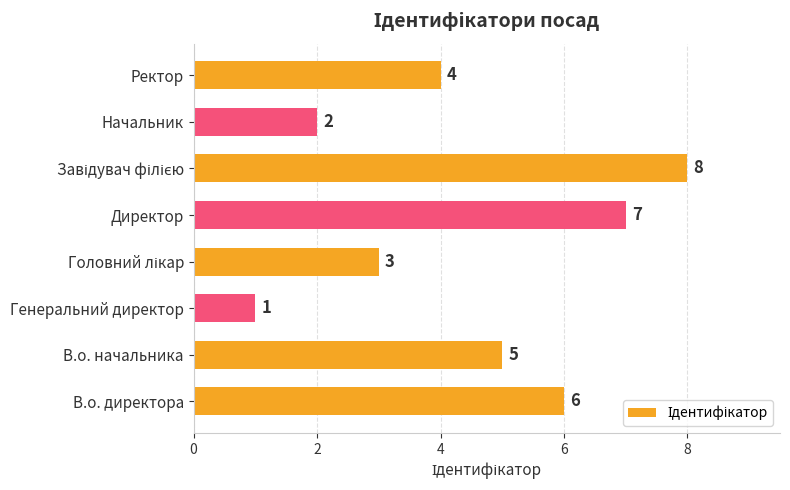

Is it true that the value at Генеральний директор is 1?

True